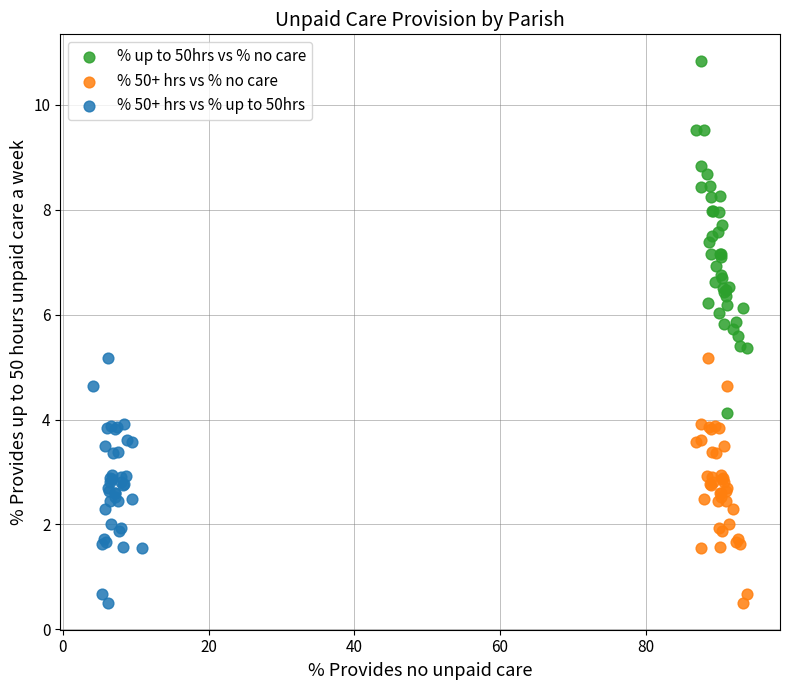

Which series reaches the maximum Y coordinate?

% up to 50hrs vs % no care